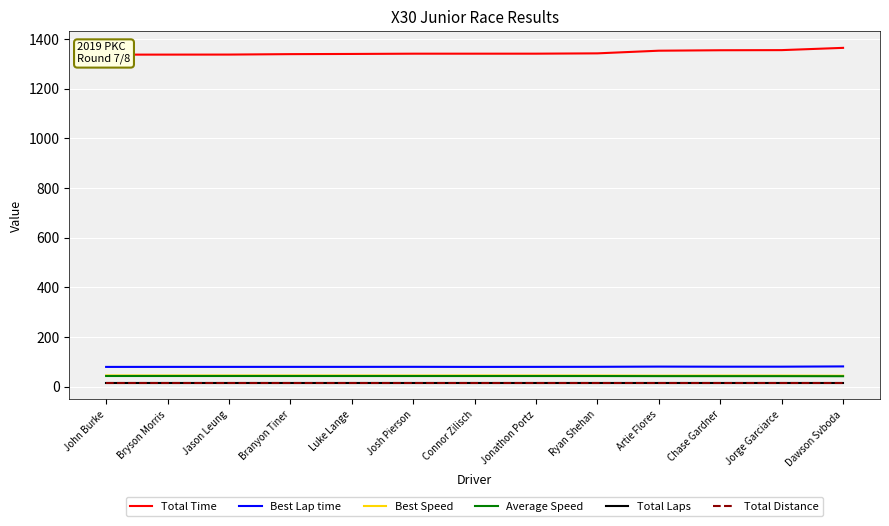

How many lines are shown in the chart?

6